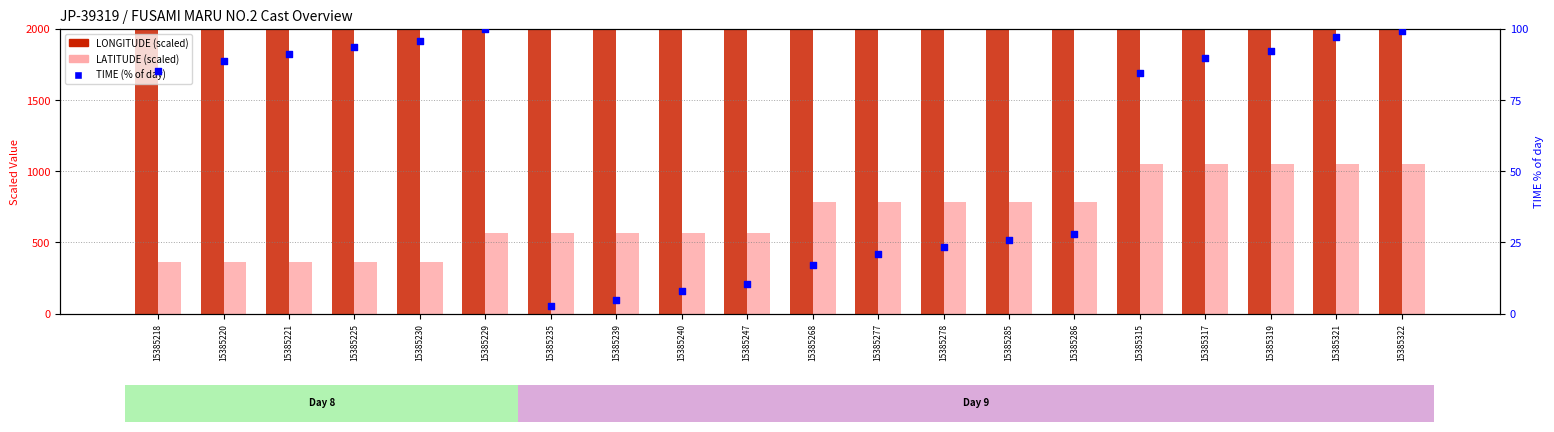

Which series has the largest total across all categories?

LONGITUDE (scaled)